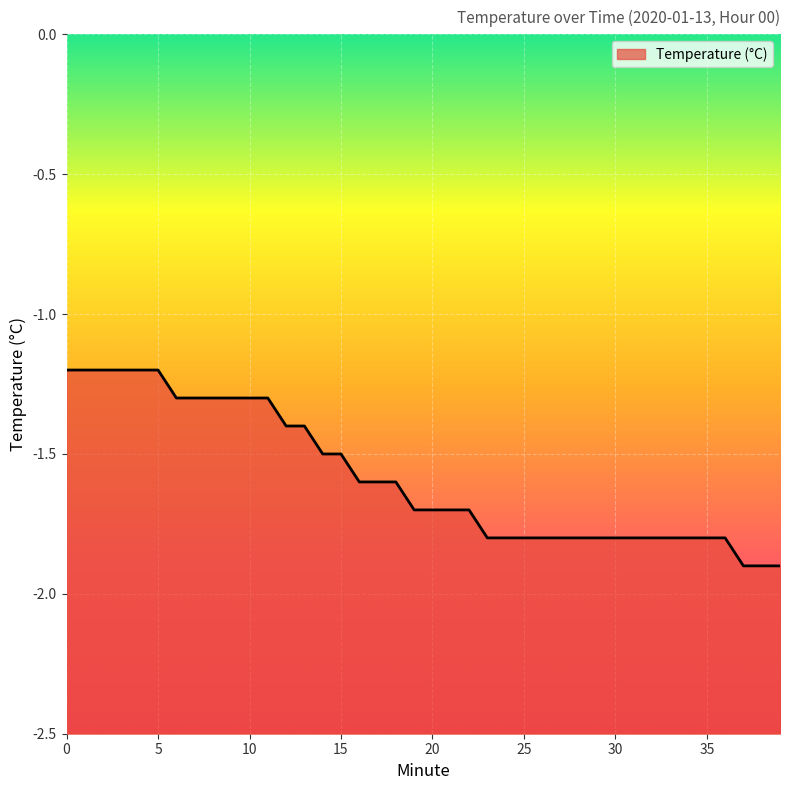

Reading right to left, list all the values displayed in this chart.

-1.9	-1.9	-1.9	-1.8	-1.8	-1.8	-1.8	-1.8	-1.8	-1.8	-1.8	-1.8	-1.8	-1.8	-1.8	-1.8	-1.8	-1.7	-1.7	-1.7	-1.7	-1.6	-1.6	-1.6	-1.5	-1.5	-1.4	-1.4	-1.3	-1.3	-1.3	-1.3	-1.3	-1.3	-1.2	-1.2	-1.2	-1.2	-1.2	-1.2